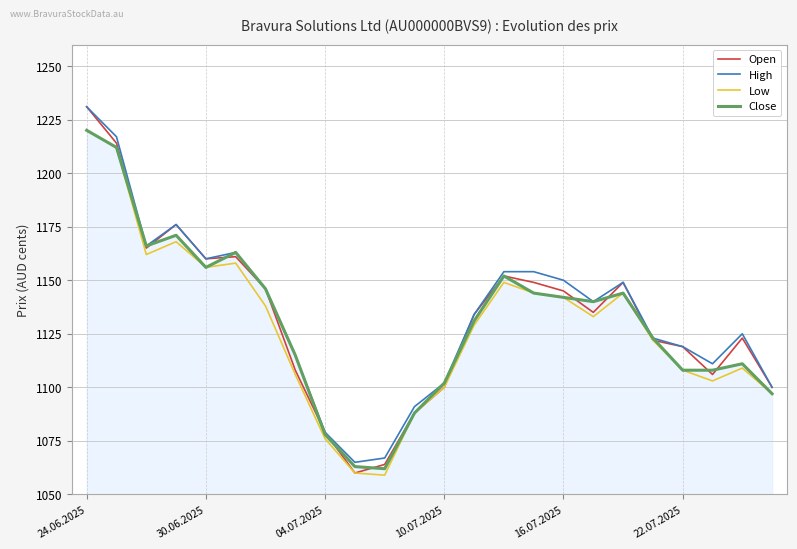

Which series has the largest range (max minus min)?

Open